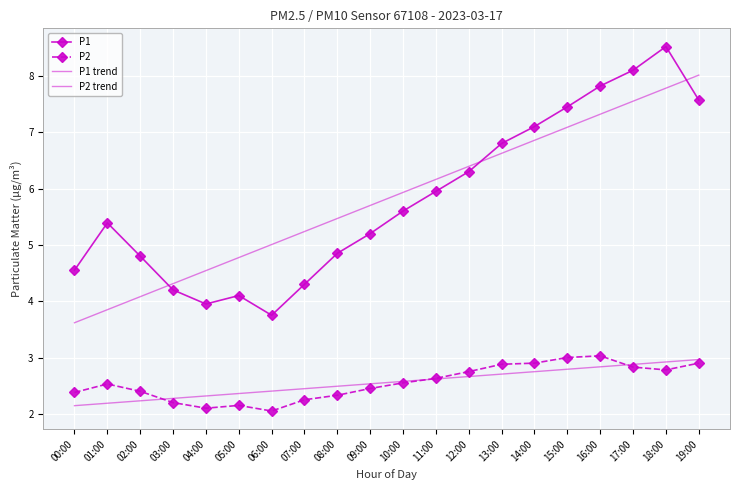

List the labels in order of P2 trend value, smallest first.

00:00, 01:00, 02:00, 03:00, 04:00, 05:00, 06:00, 07:00, 08:00, 09:00, 10:00, 11:00, 12:00, 13:00, 14:00, 15:00, 16:00, 17:00, 18:00, 19:00